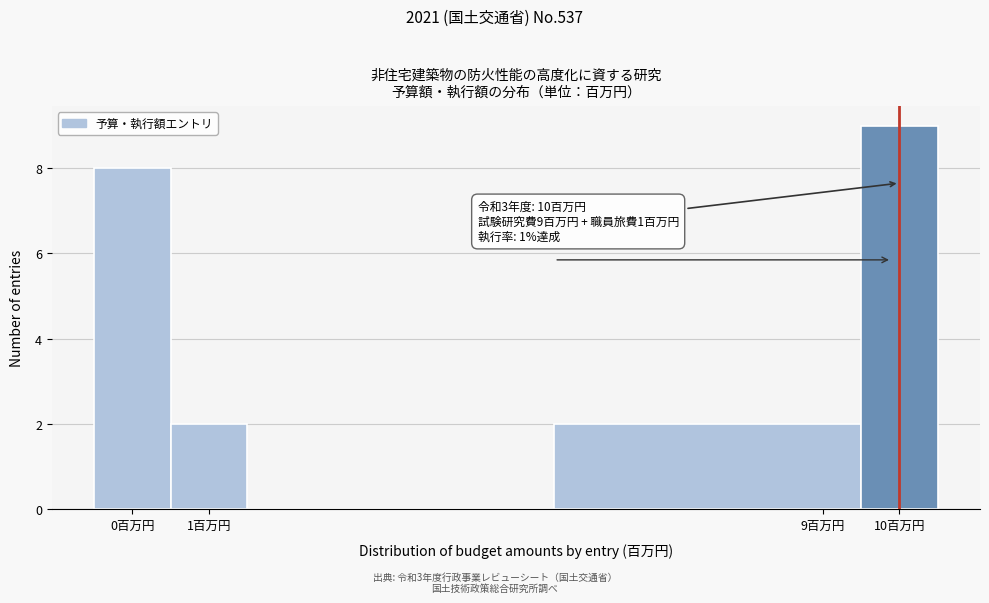

Over which range of the x-axis is the bar tallest?

9.5 to 10.5